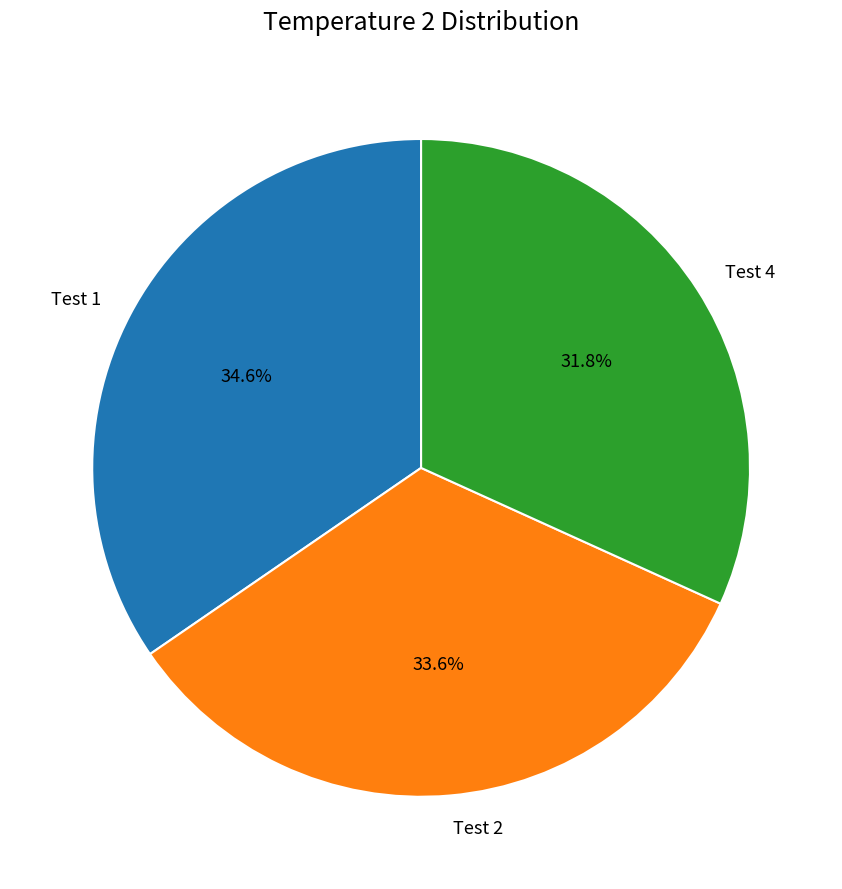

Do Test 2 and Test 1 together represent more than half of the pie?

Yes